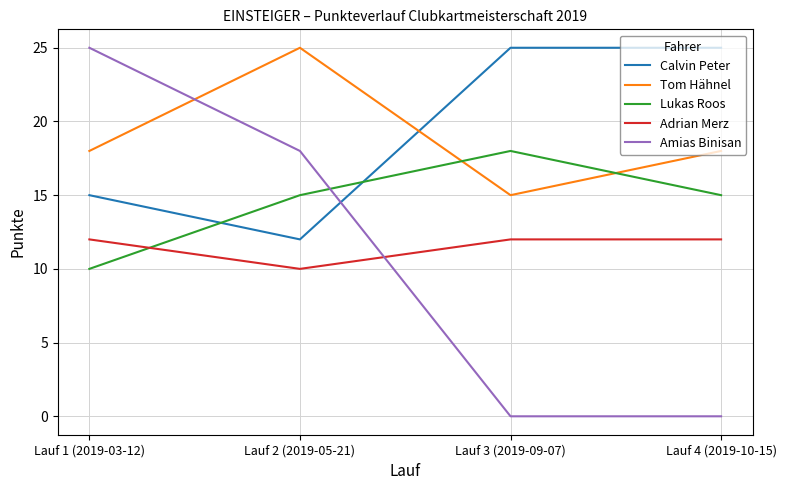

Is it true that Amias Binisan equals 8 at Lauf 1 (2019-03-12)?

False